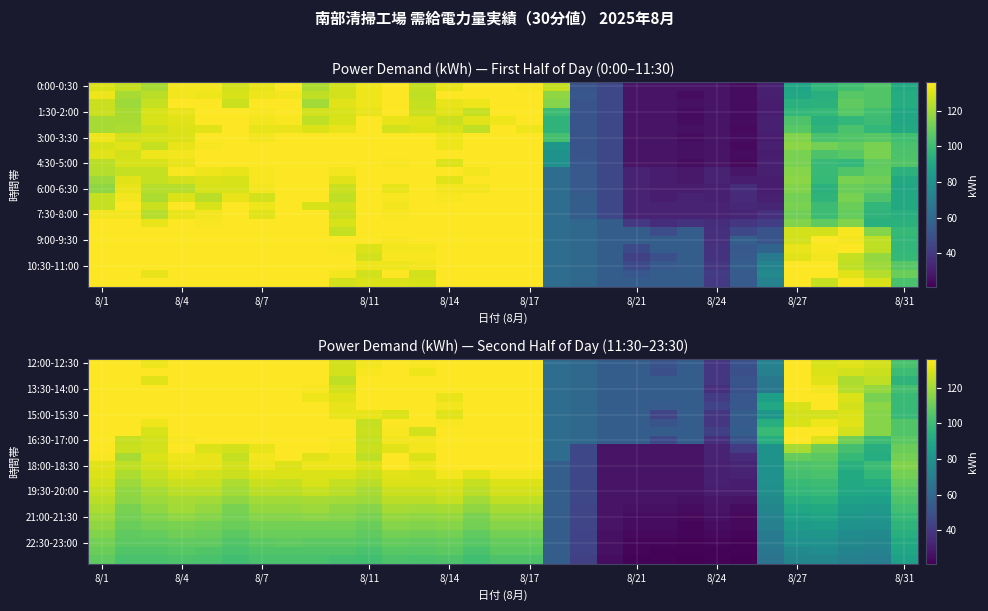

At which category is the sum across all series the highest?

8/1